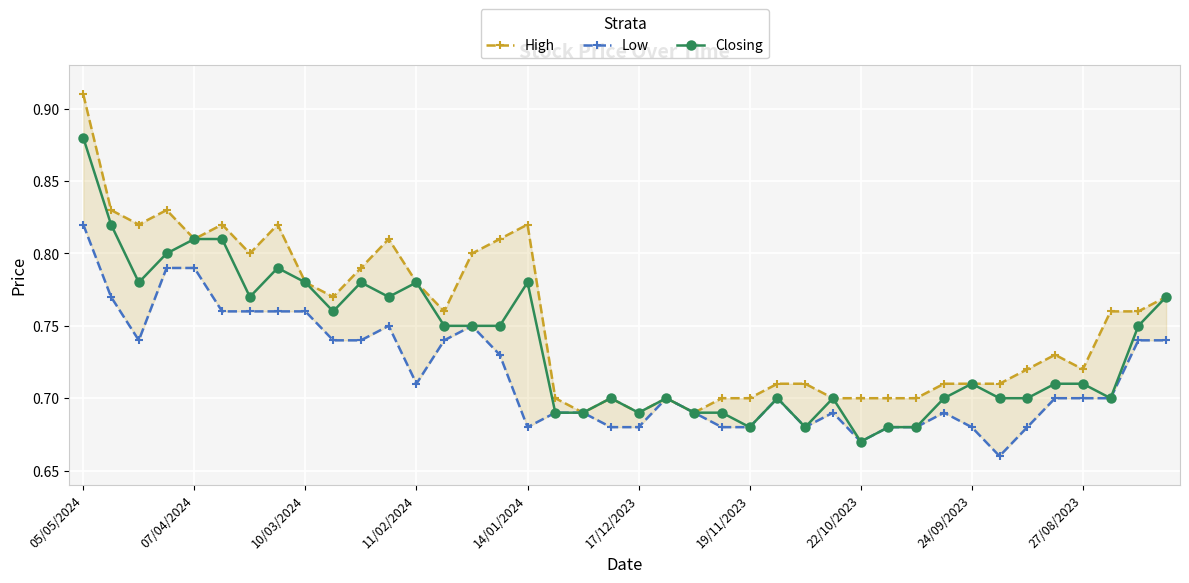

Is this an area chart (filled region under the line)?

No